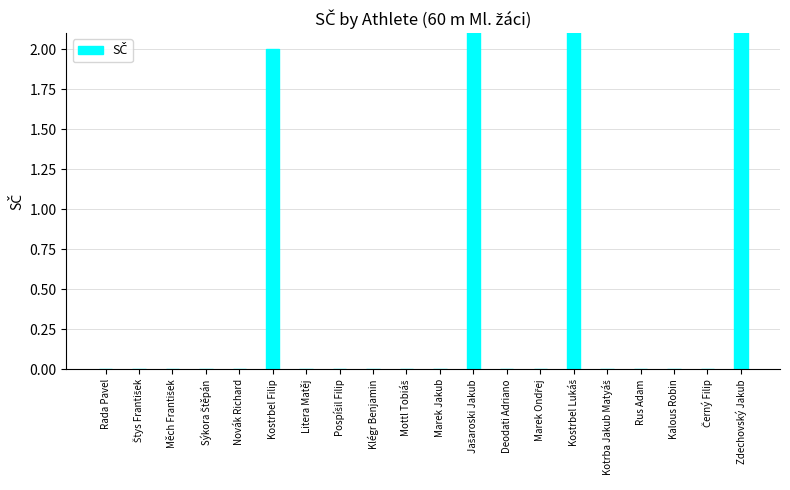

Reading left to right, extract all data points from this chart.

Rada Pavel=0	Štys František=0	Měch František=0	Sýkora Štěpán=0	Novák Richard=0	Kostrbel Filip=2	Litera Matěj=0	Pospíšil Filip=0	Klégr Benjamin=0	Mottl Tobiáš=0	Marek Jakub=0	Jašaroski Jakub=3	Deodati Adriano=0	Marek Ondřej=0	Kostrbel Lukáš=4	Kotrba Jakub Matyáš=0	Rus Adam=0	Kalous Robin=0	Černý Filip=0	Zdechovský Jakub=3